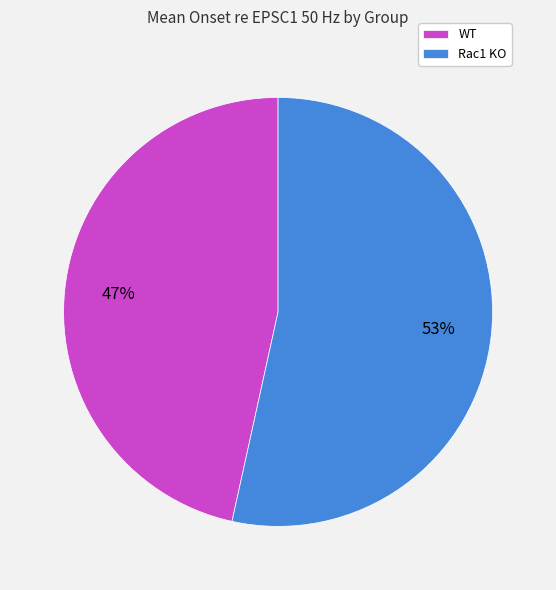

The WT slice represents 14% of the pie. True or false?

False